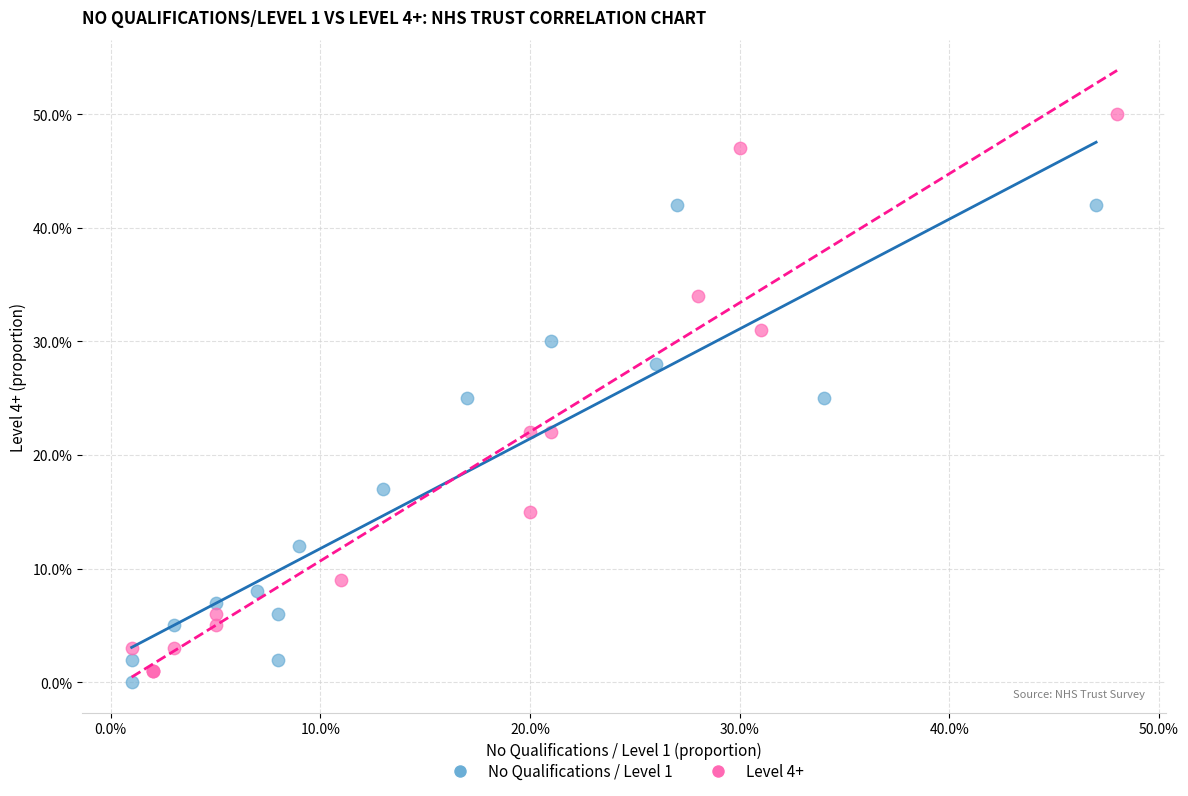

What are all the series names shown in the legend?

No Qualifications / Level 1, Level 4+